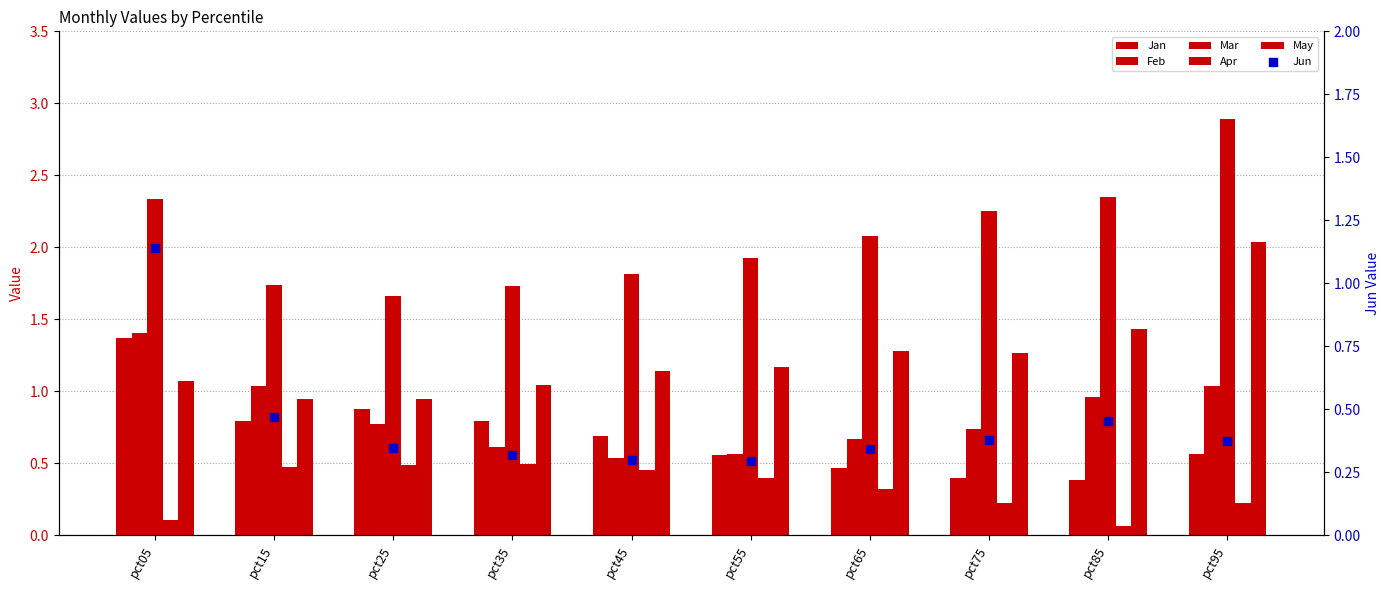

Which series reaches the maximum Y coordinate?

Mar